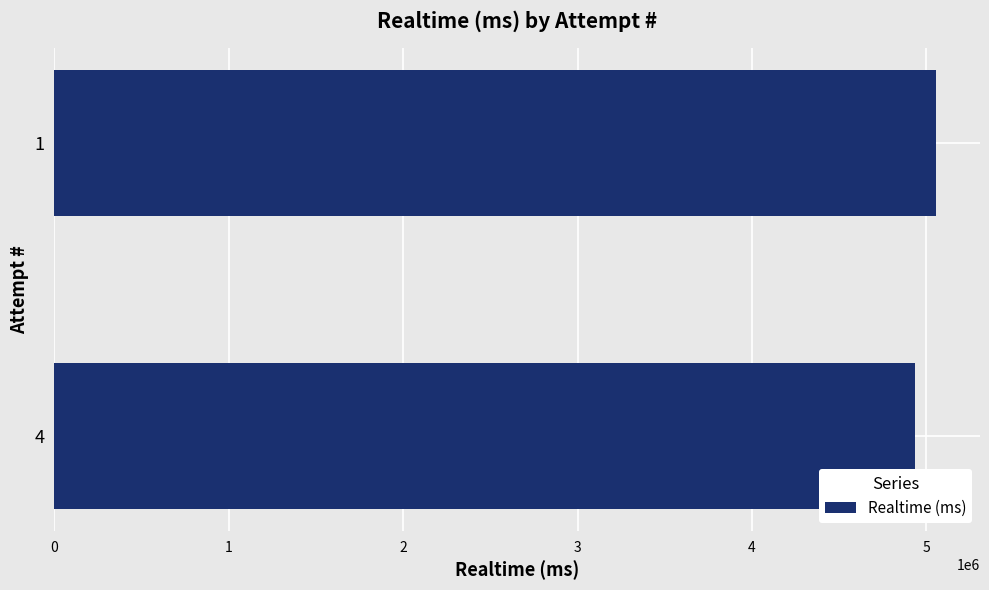

Reading bottom to top, extract all data points from this chart.

4935480	5054898